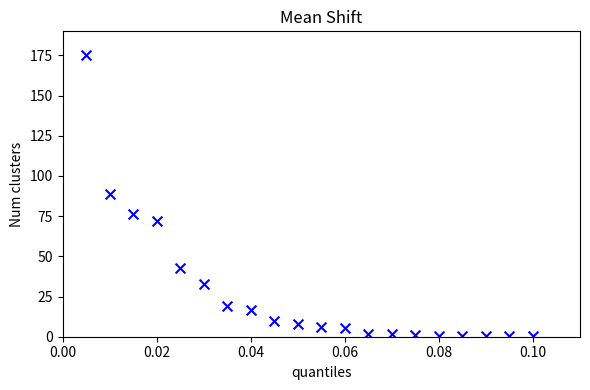

What Y value in the scatter plot is closest to 87?

89.1